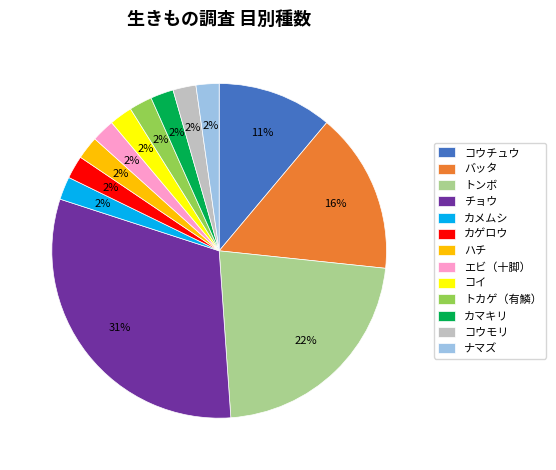

Approximately how many times larger is the value at チョウ compared to トンボ?

1.4